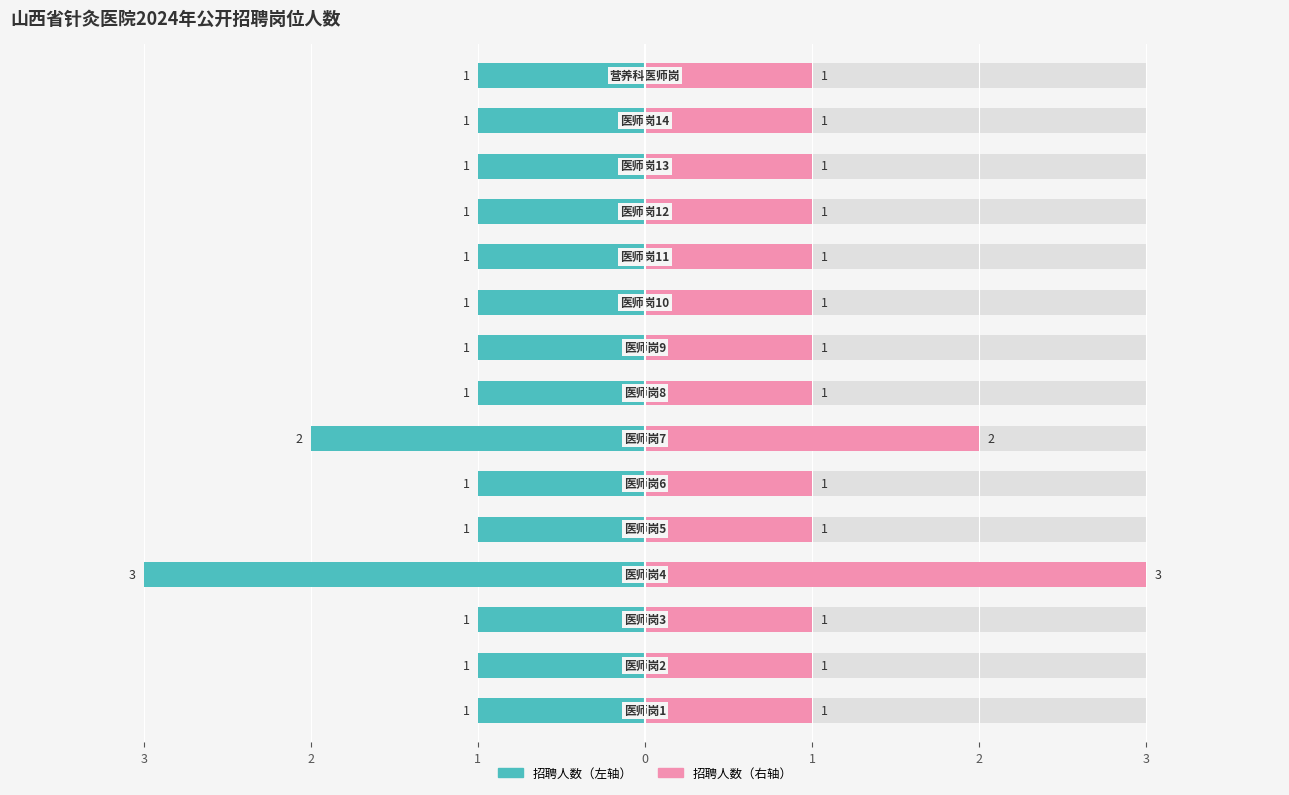

The chart shows a value of 1 at 医师岗13. True or false?

True